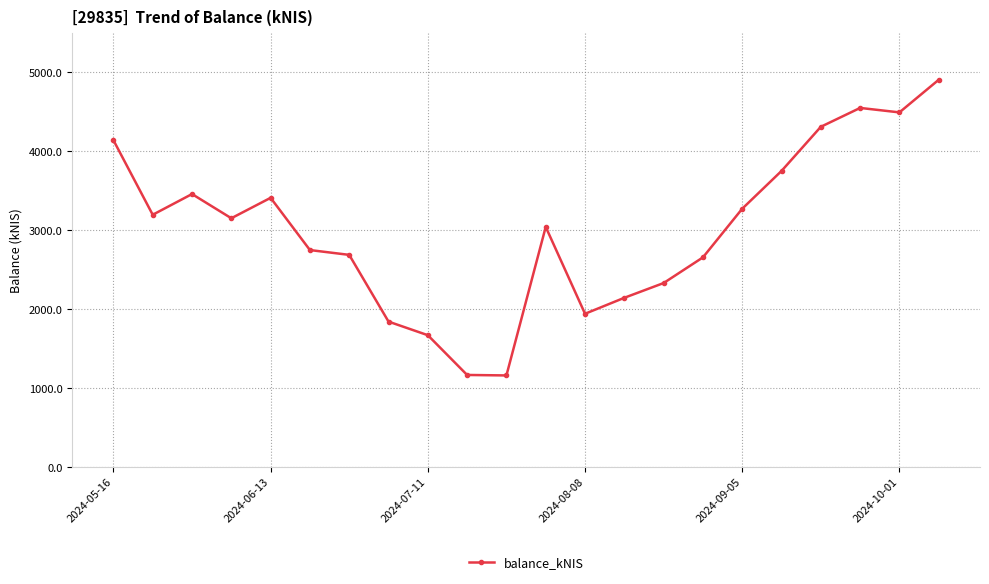

What is the greatest value displayed?

4899.7